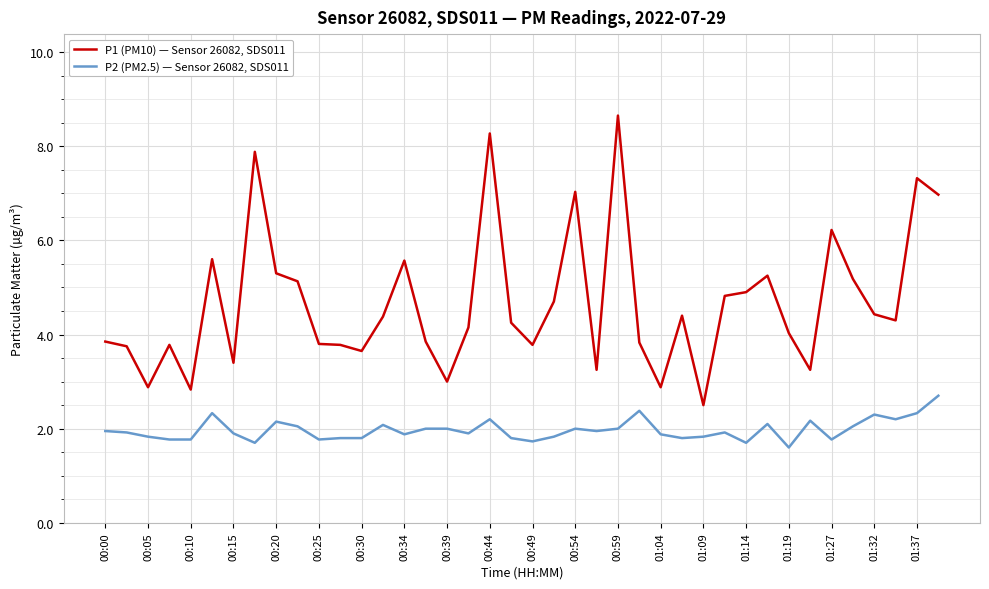

Which series has the widest spread of values?

P1 (PM10) — Sensor 26082, SDS011